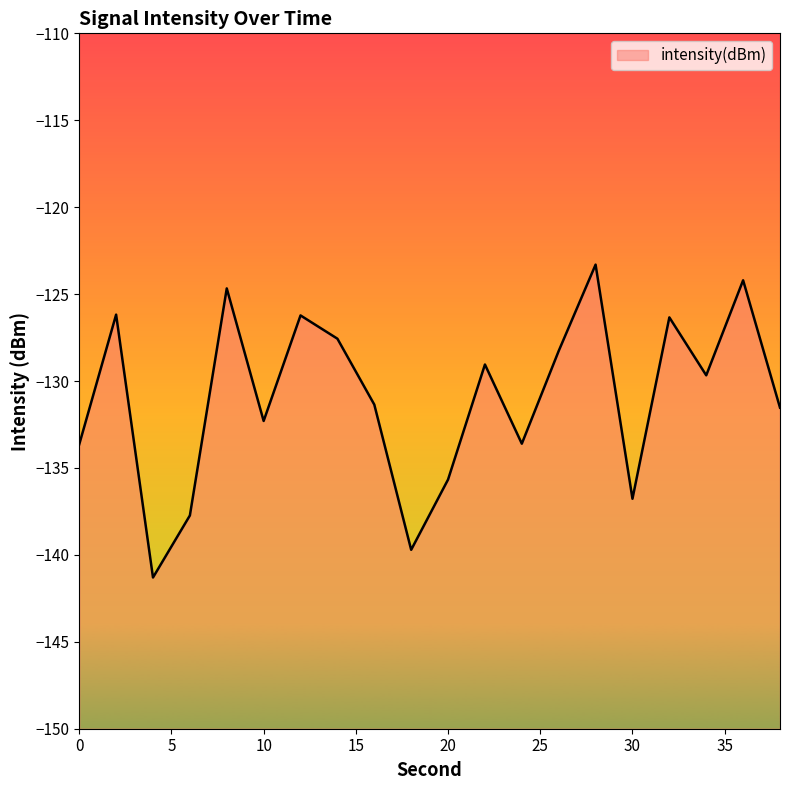

At which label does the data first exceed -129?

2